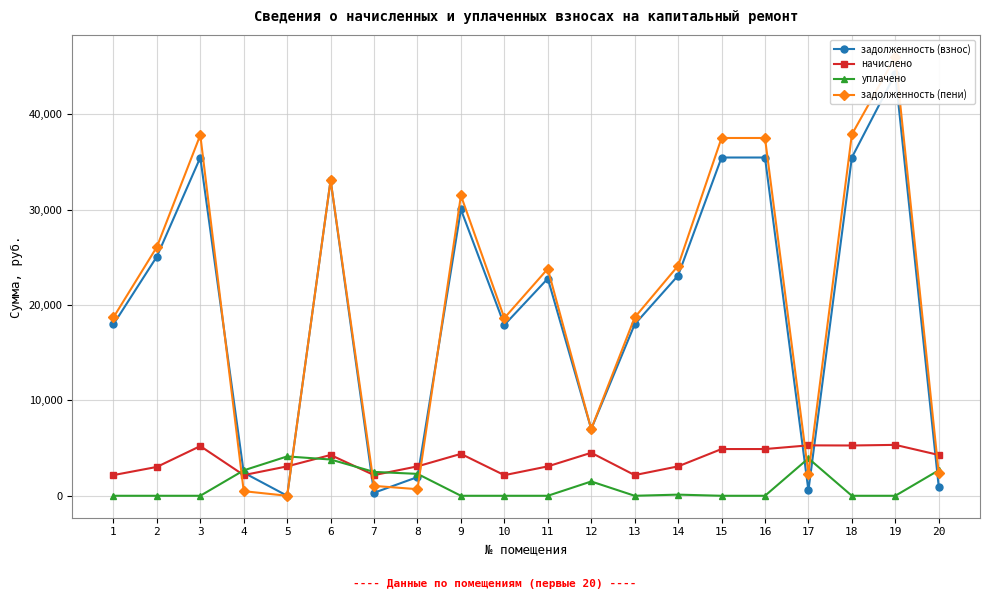

How many interior local valleys does the уплачено series have?

1